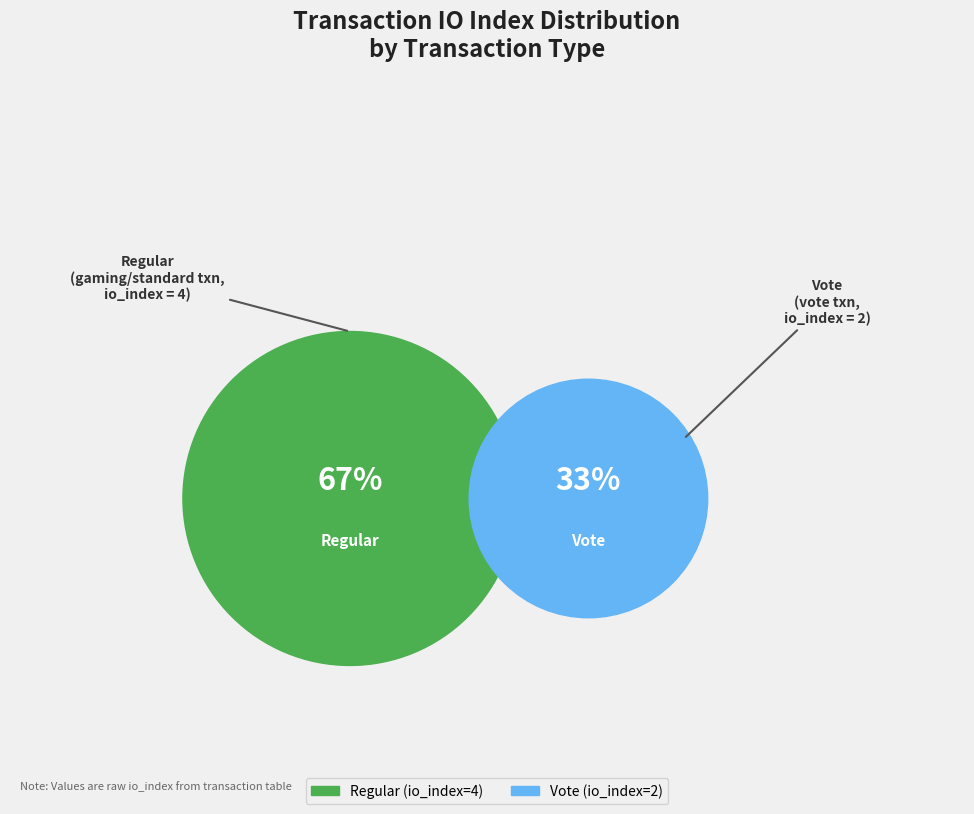

To the nearest percent, what is the difference between the largest and smallest slice percentages?

33%